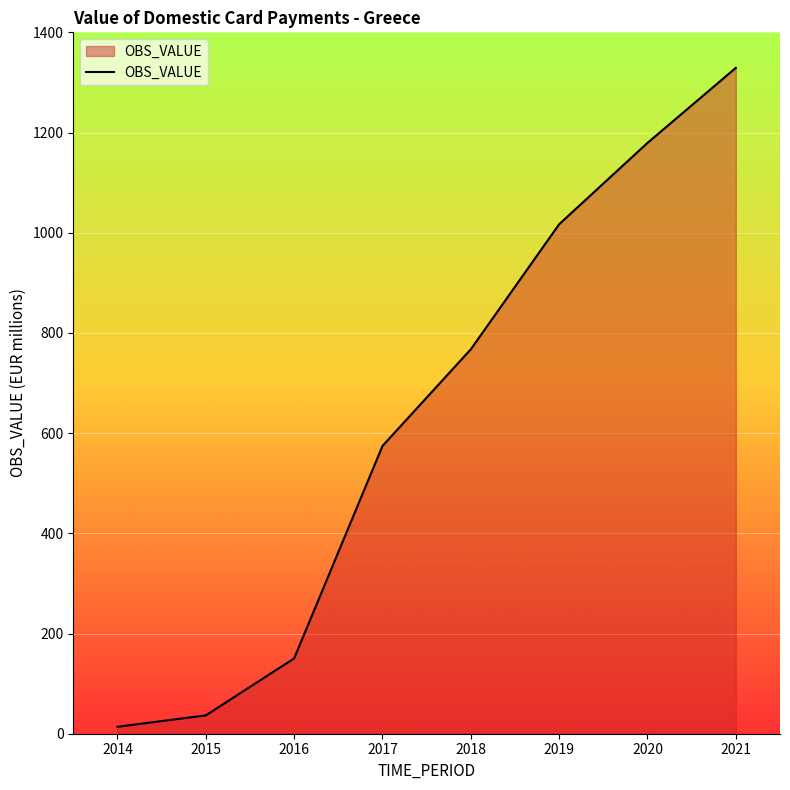

What value does the data have at 2019?

1017.0